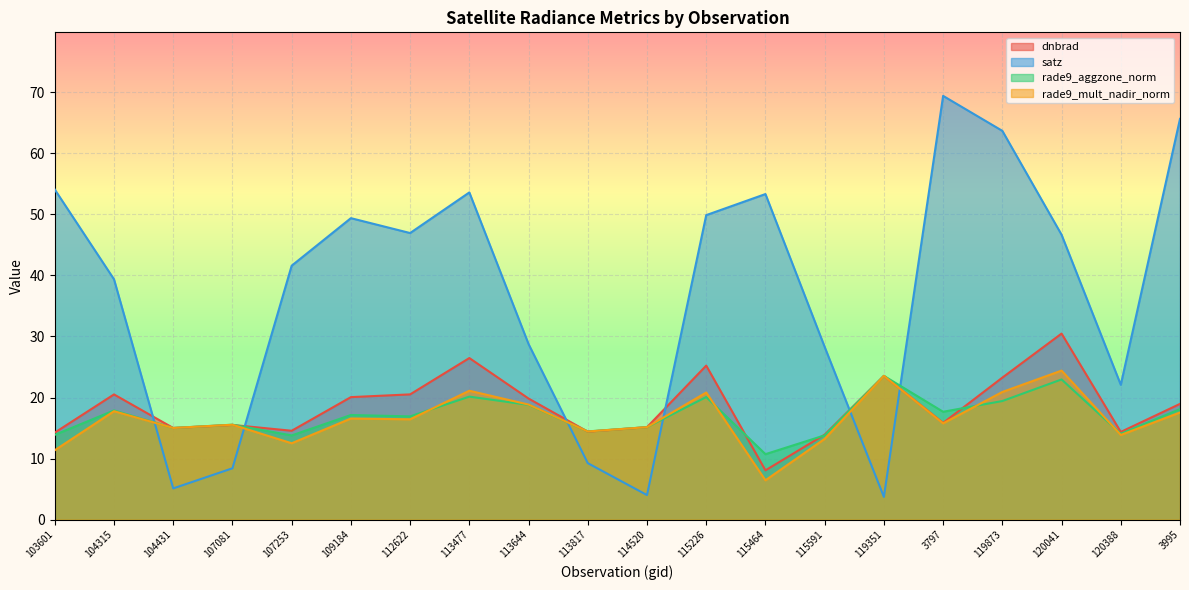

What is the difference between the maximum and minimum values in the rade9_aggzone_norm series?

12.8